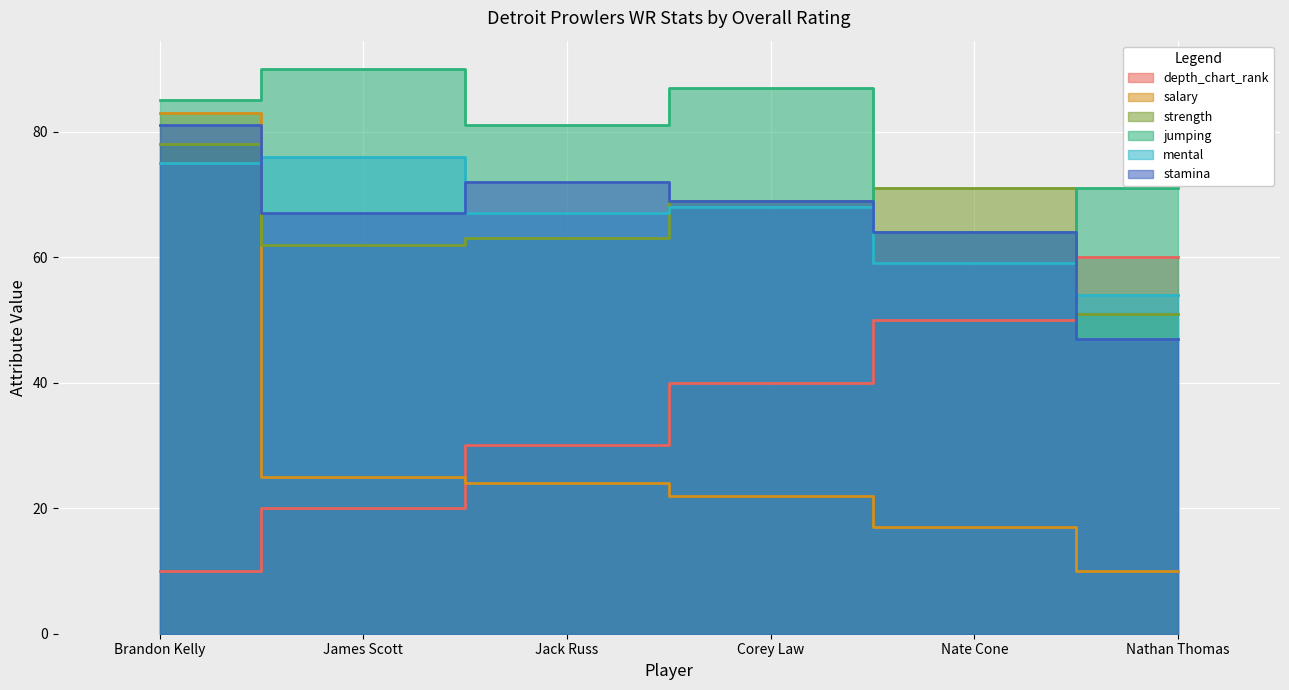

True or false: salary has a value of 4 at Nathan Thomas.

False